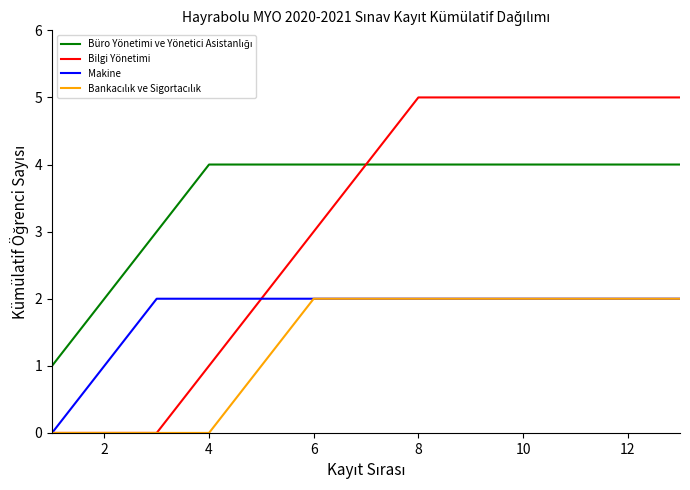

Which series has the largest range (max minus min)?

Bilgi Yönetimi